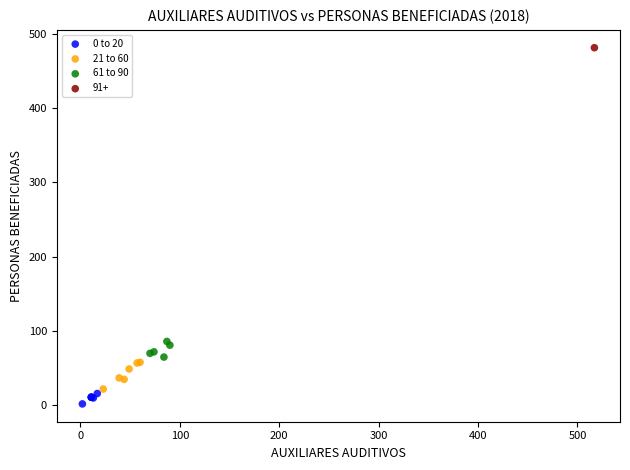

What are all the series names shown in the legend?

0 to 20, 21 to 60, 61 to 90, 91+